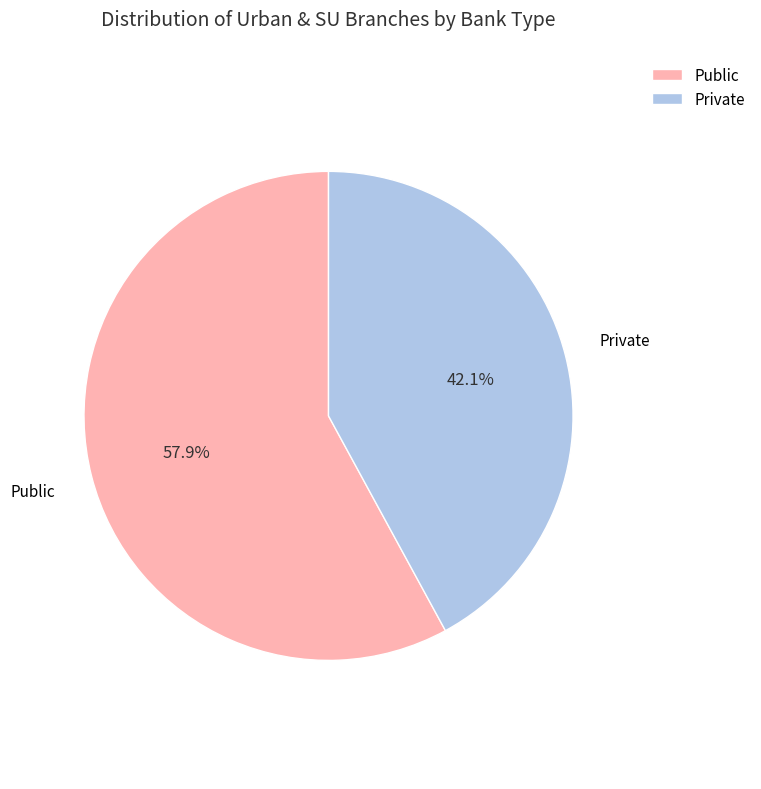

To the nearest percent, what is the average slice percentage?

50%